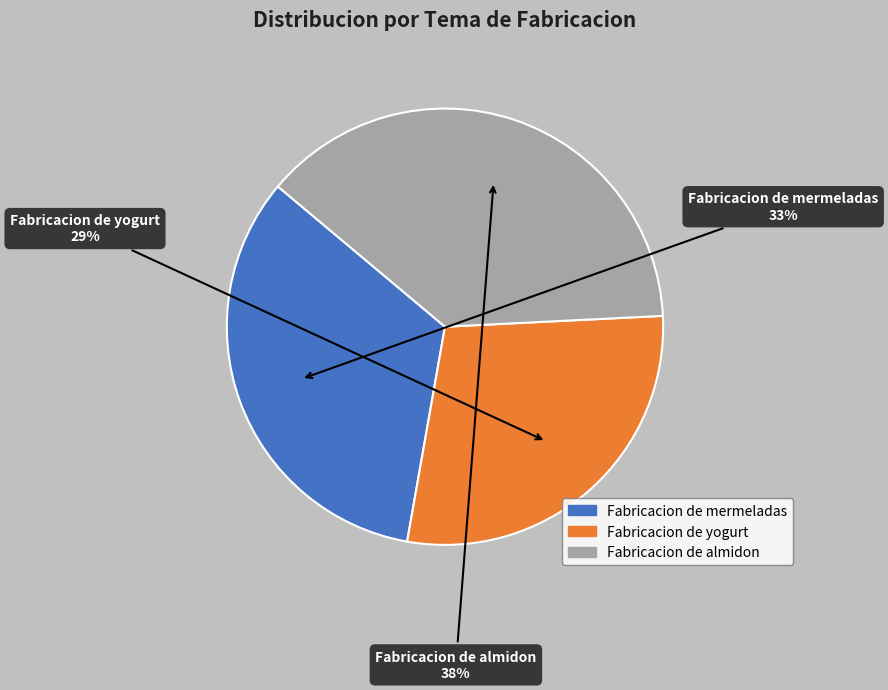

Do Fabricacion de almidon and Fabricacion de yogurt together represent more than half of the pie?

Yes